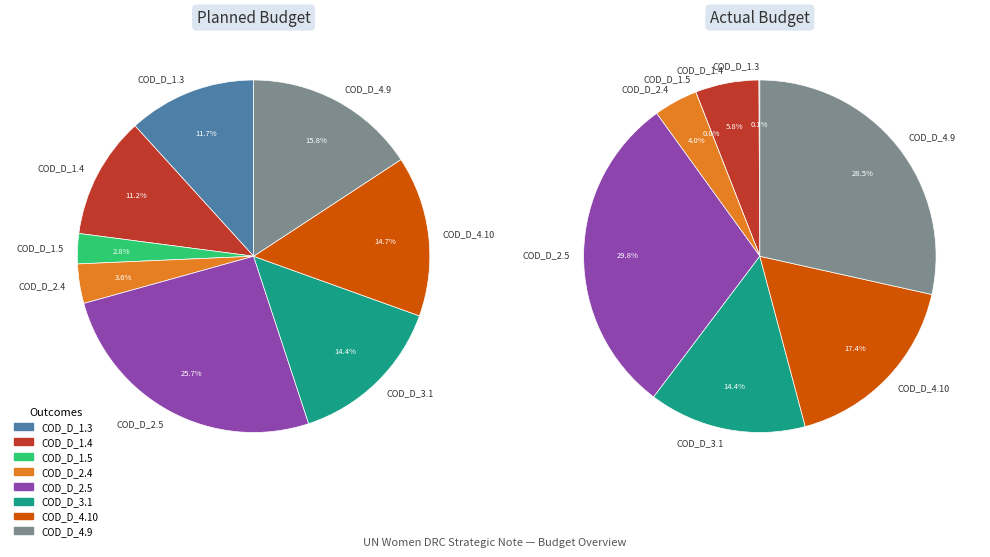

To the nearest percent, what is the average slice percentage?

12%